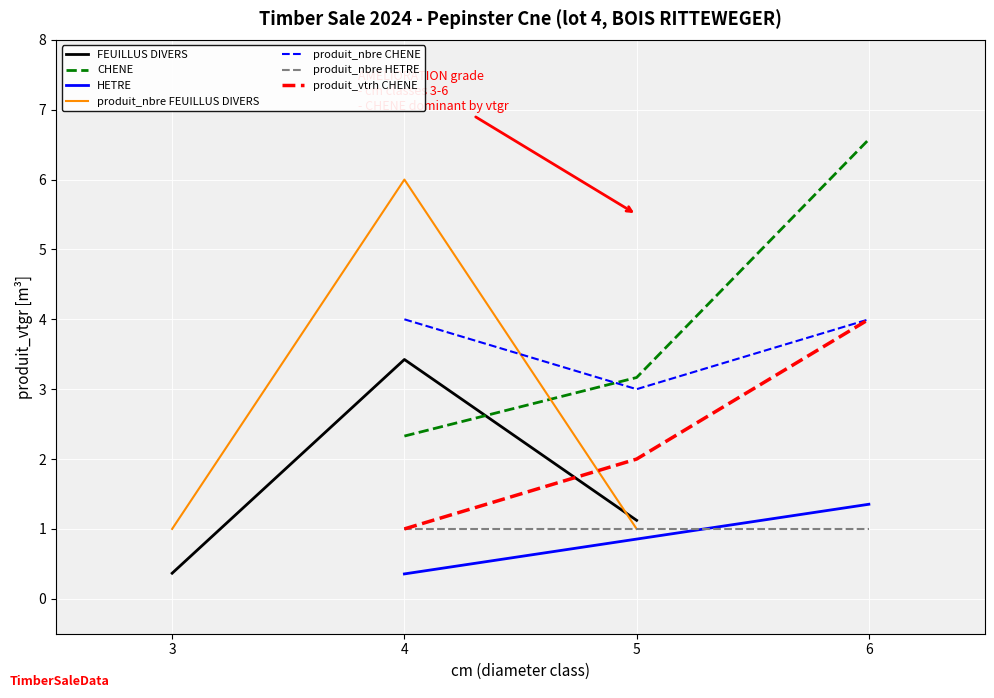

What is the average value of the FEUILLUS DIVERS series?

1.6